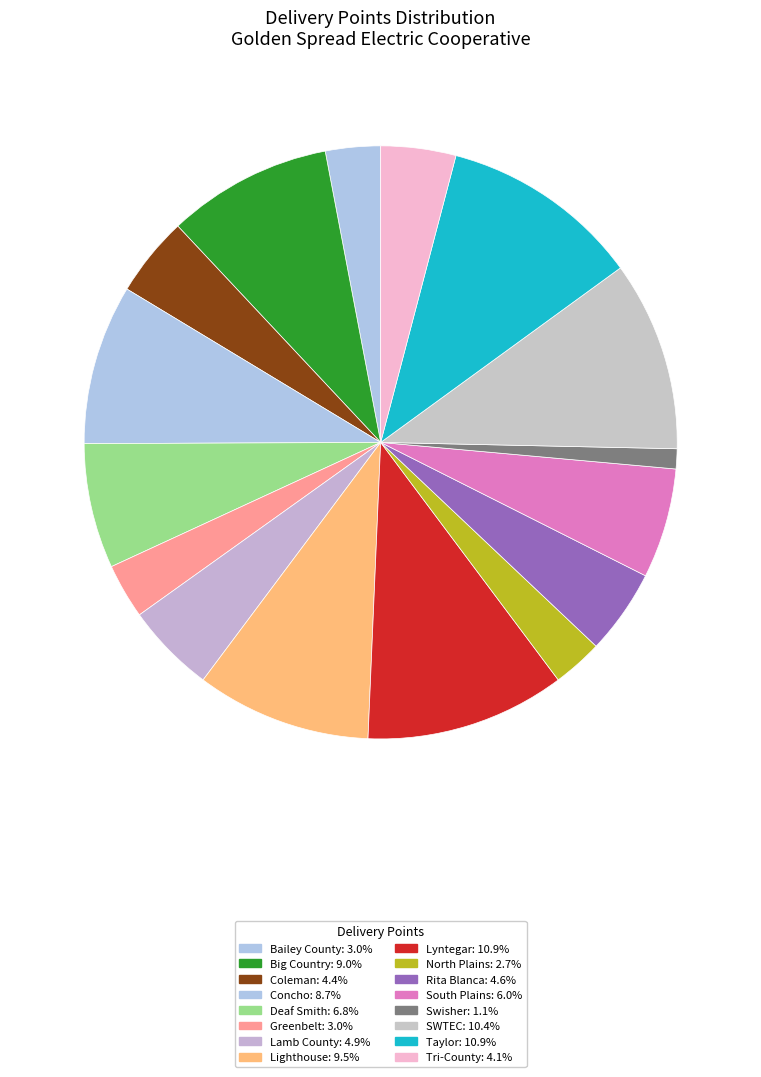

Is it true that Taylor is 11% of the pie?

True